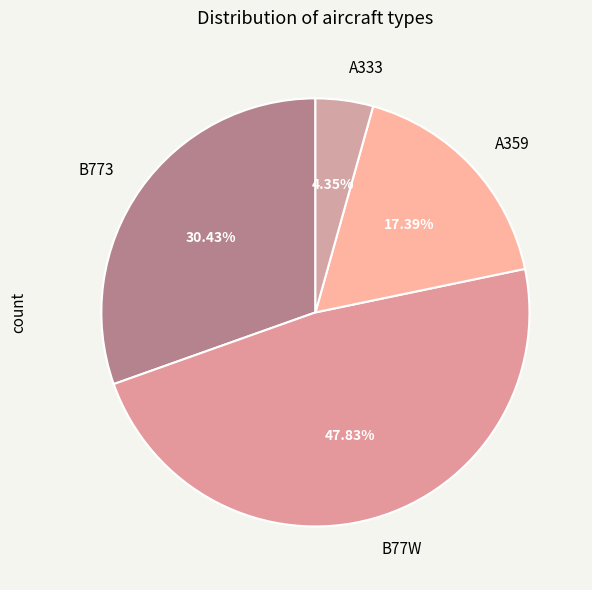

Approximately how many times larger is the value at B77W compared to A333?

11.0